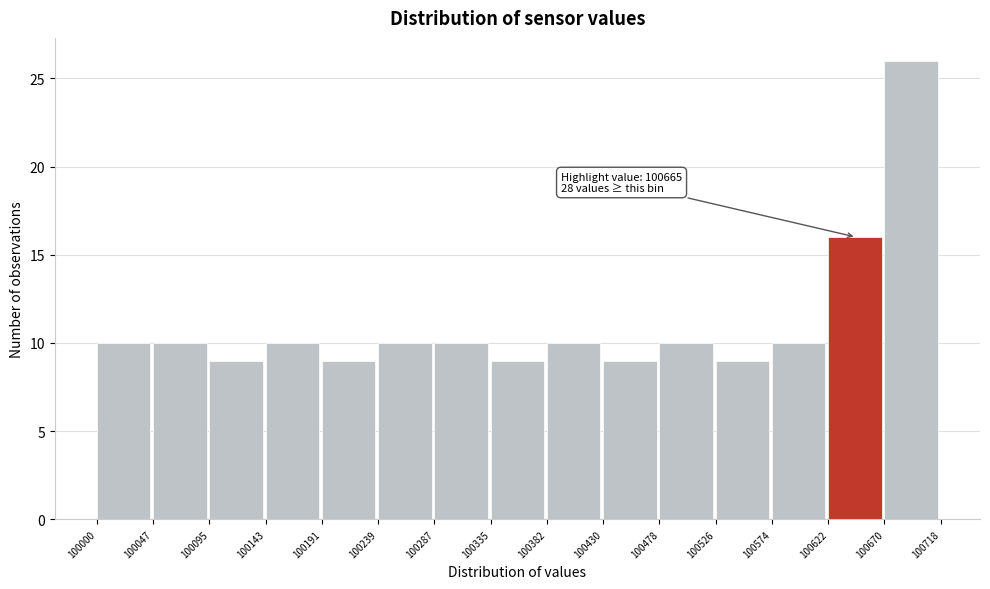

Which range on the x-axis has the tallest bar?

100670 to 100718